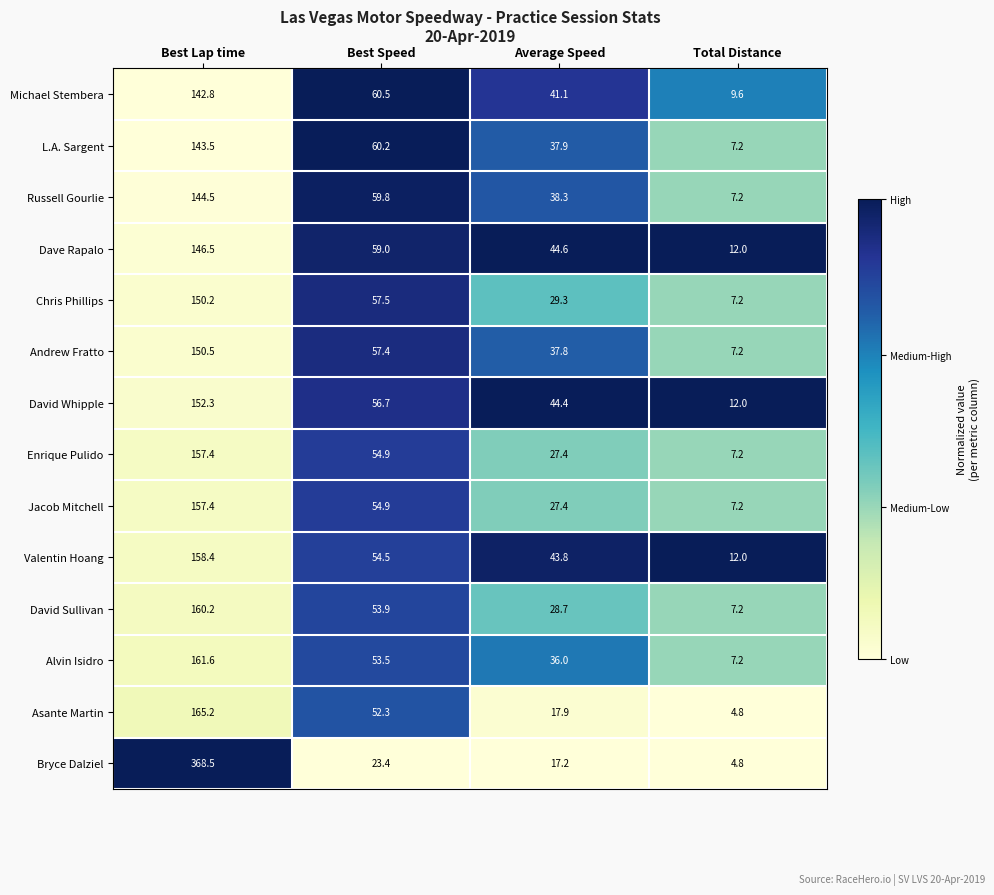

What is the total value across all series at Best Lap time?

2359.0